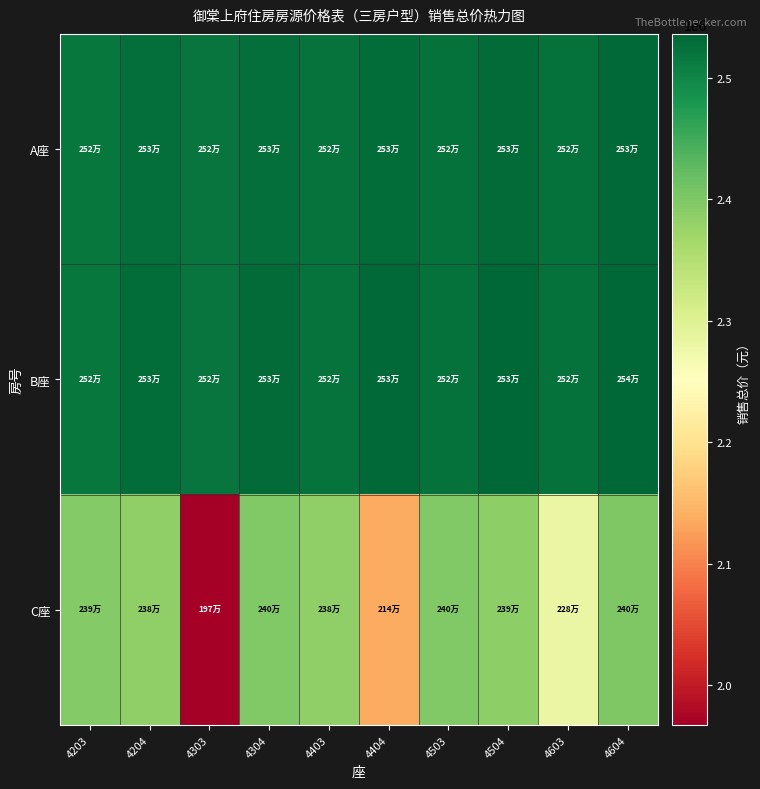

Reading left to right, transcribe all the data shown in this chart.

A座: 4203=2517392	4204=2525332	4303=2519245	4304=2527185	4403=2521098	4404=2529037	4503=2522950	4504=2530890	4603=2524803	4604=2532743
B座: 4203=2517392	4204=2528861	4303=2519245	4304=2530714	4403=2521098	4404=2532566	4503=2522950	4504=2534419	4603=2524803	4604=2536272
C座: 4203=2394493	4204=2383025	4303=1967245	4304=2396362	4403=2384872	4404=2138233	4503=2398231	4504=2386718	4603=2282518	4604=2400100